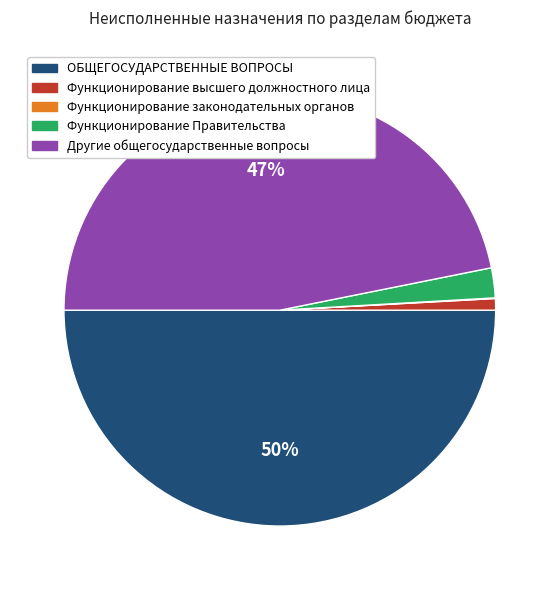

Is the sum of Функционирование высшего должностного лица and Функционирование Правительства greater than half?

No